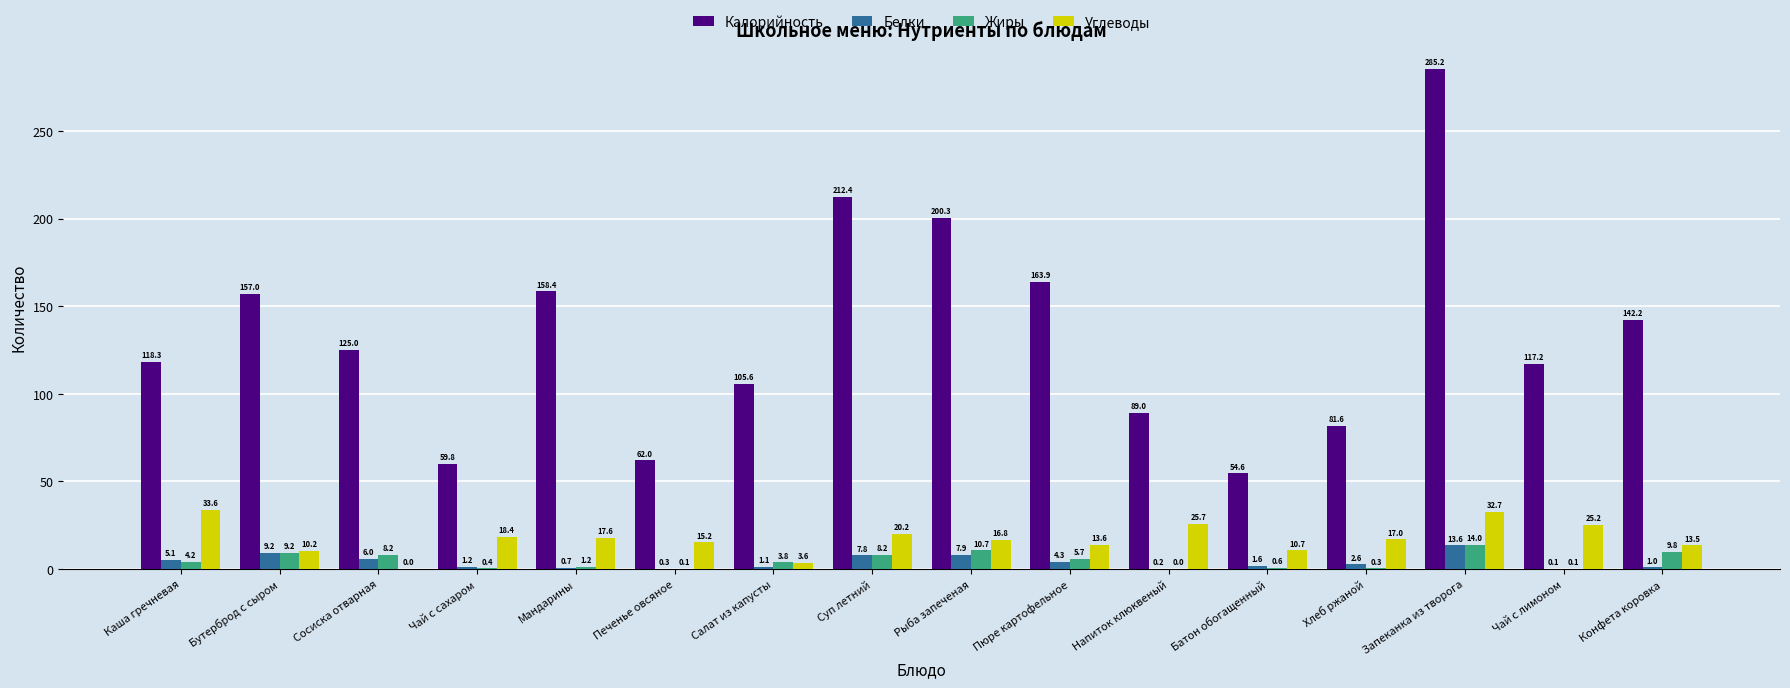

How many groups of bars are there?

16